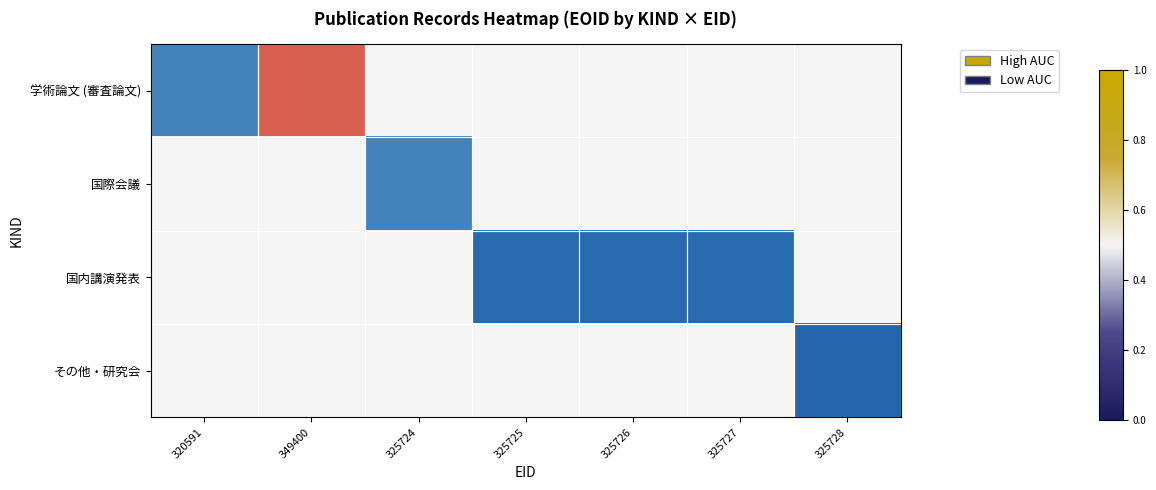

Reading left to right, extract all data points from this chart.

学術論文 (審査論文): 320591=0.1	349400=1.0	325724=0.5	325725=0.5	325726=0.5	325727=0.5	325728=0.5
国際会議: 320591=0.5	349400=0.5	325724=0.1	325725=0.5	325726=0.5	325727=0.5	325728=0.5
国内講演発表: 320591=0.5	349400=0.5	325724=0.5	325725=0.0	325726=0.0	325727=0.0	325728=0.5
その他・研究会: 320591=0.5	349400=0.5	325724=0.5	325725=0.5	325726=0.5	325727=0.5	325728=0.0